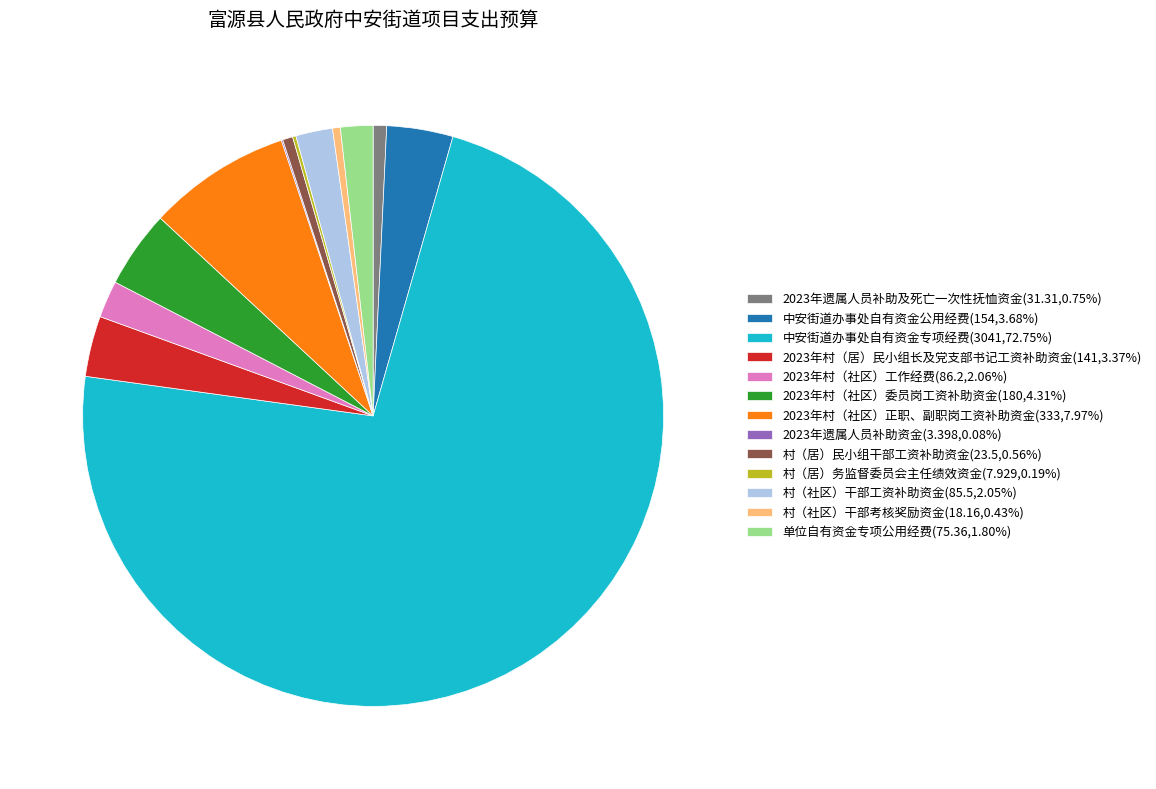

Is there any slice that represents more than half of the pie?

Yes